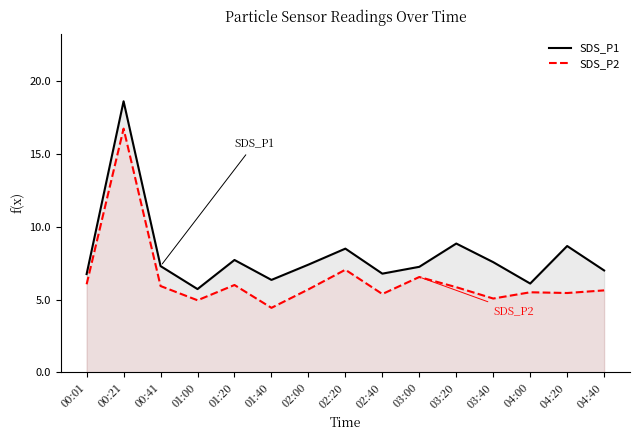

True or false: SDS_P2 has a value of 9.9 at 00:41.

False